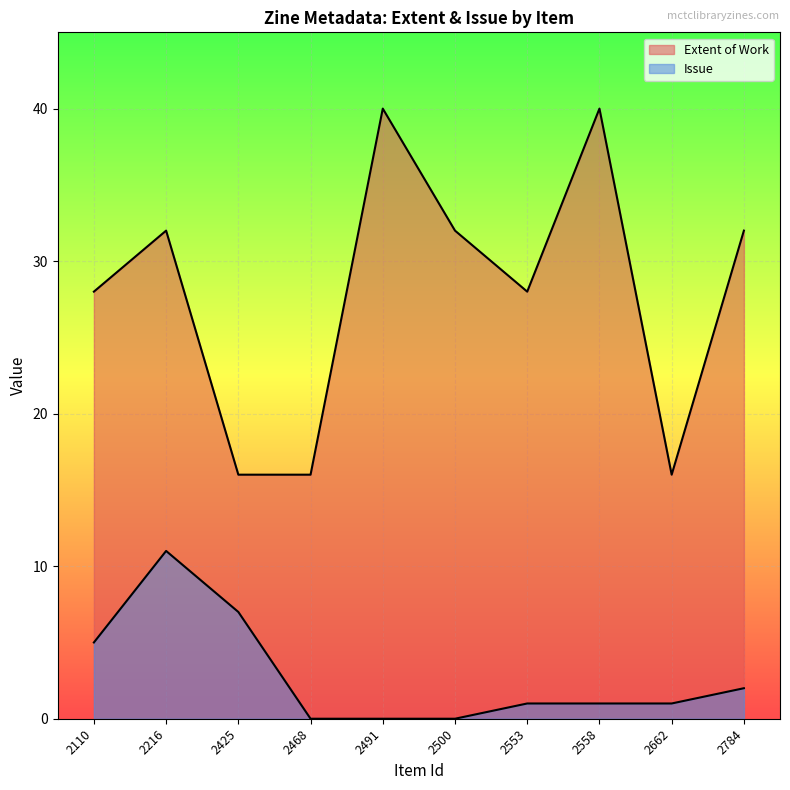

At 2662, list the series in order from largest to smallest.

Extent of Work, Issue